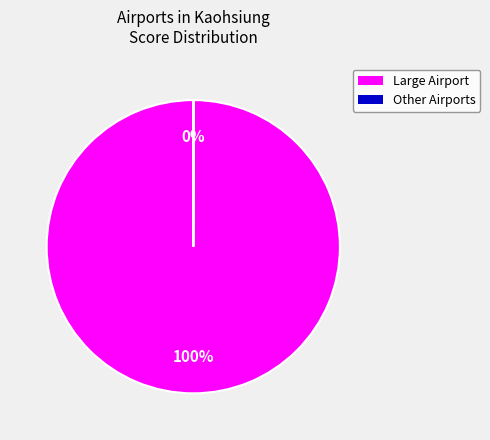

To the nearest percent, what is the average slice percentage?

50%